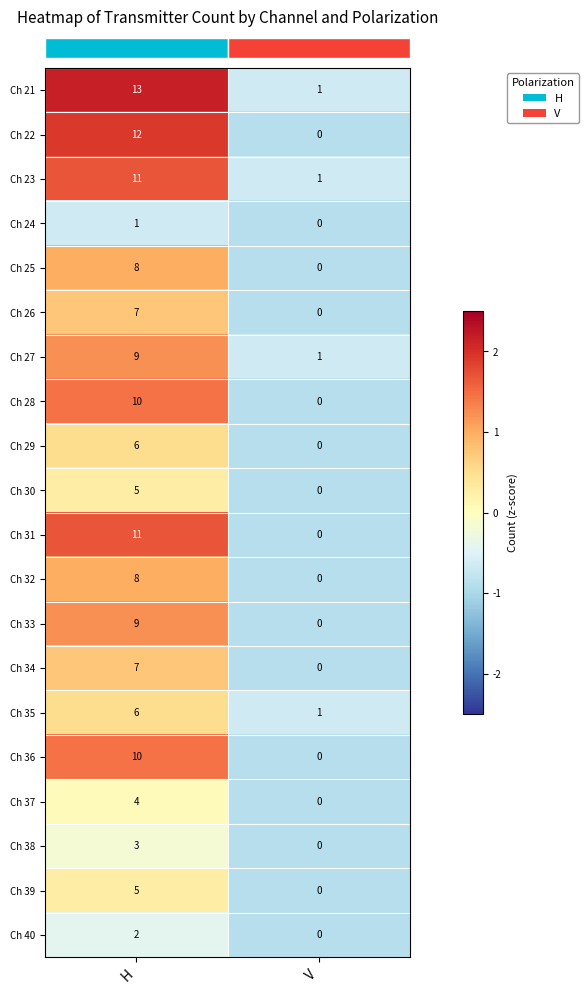

What is the difference between the highest and lowest values at H?

12